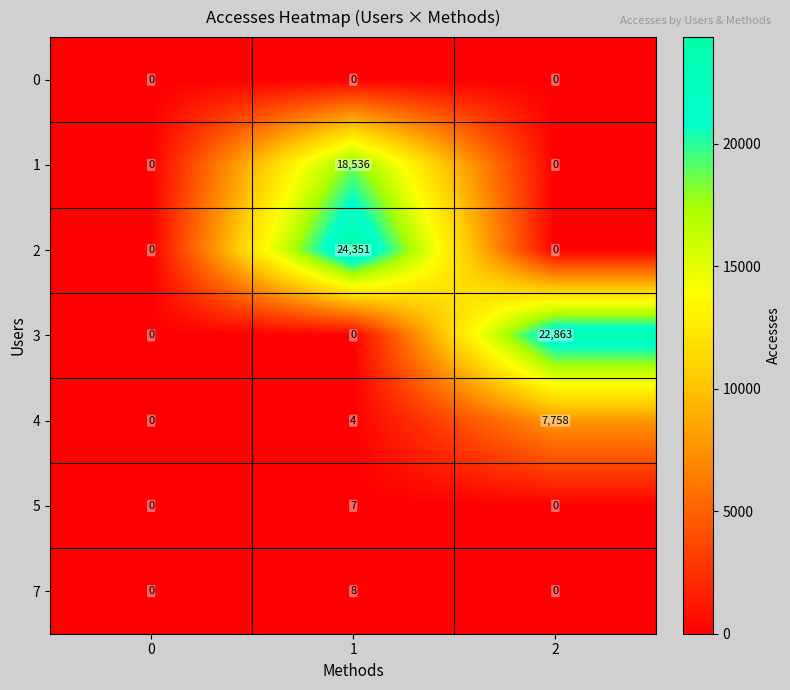

List the series in order of their peak value, highest first.

2, 3, 1, 4, 7, 5, 0